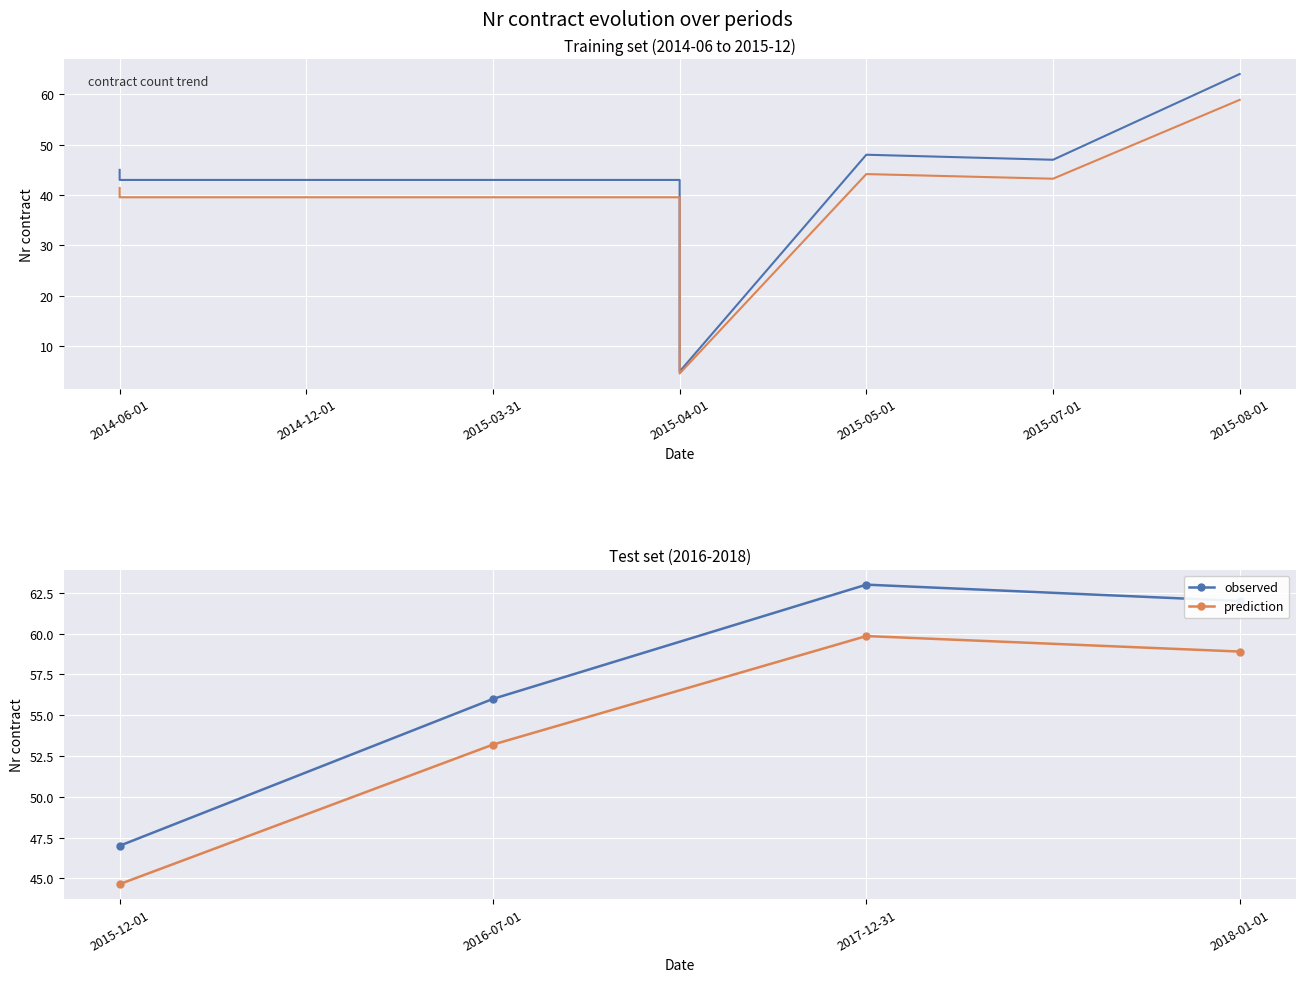

Reading left to right, extract all data points from this chart.

45	43	43	43	43	5	48	47	64	47	56	63	62